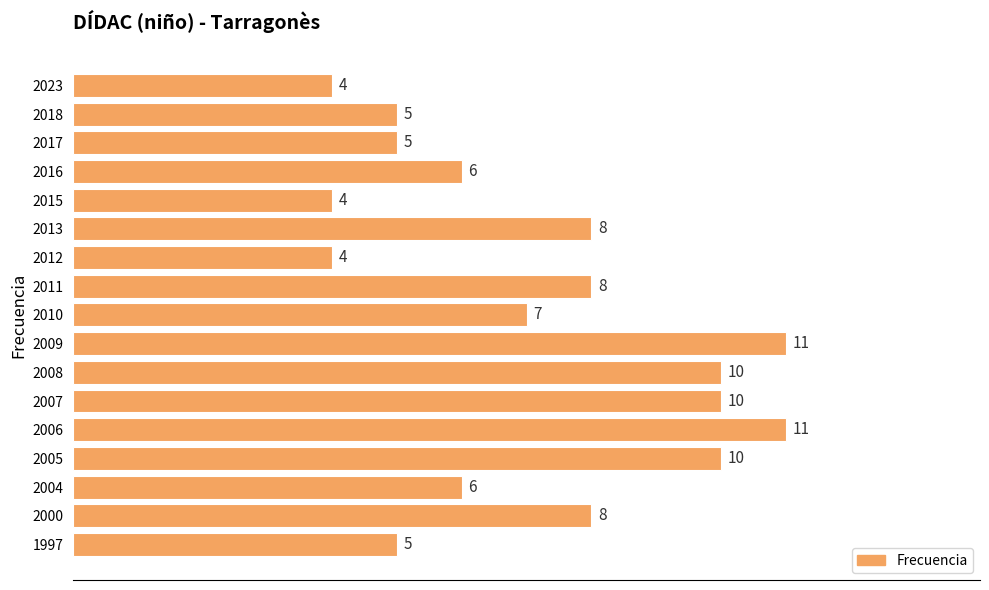

True or false: the data shows 7 at 2010.

True